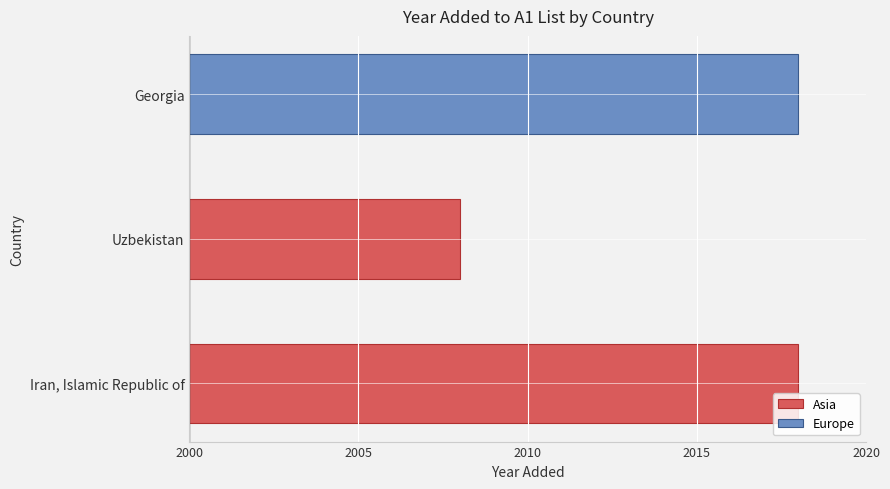

What is the sum of the values at Iran, Islamic Republic of and Uzbekistan?

26